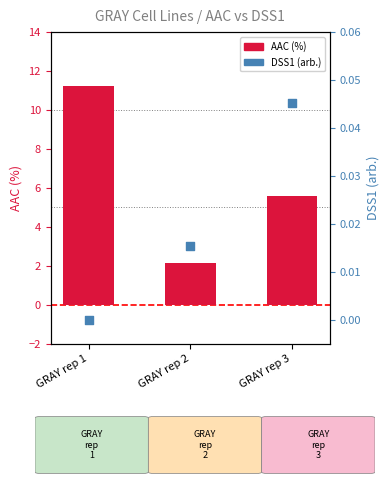

What is the total value across all series at GRAY rep 3?

5.6